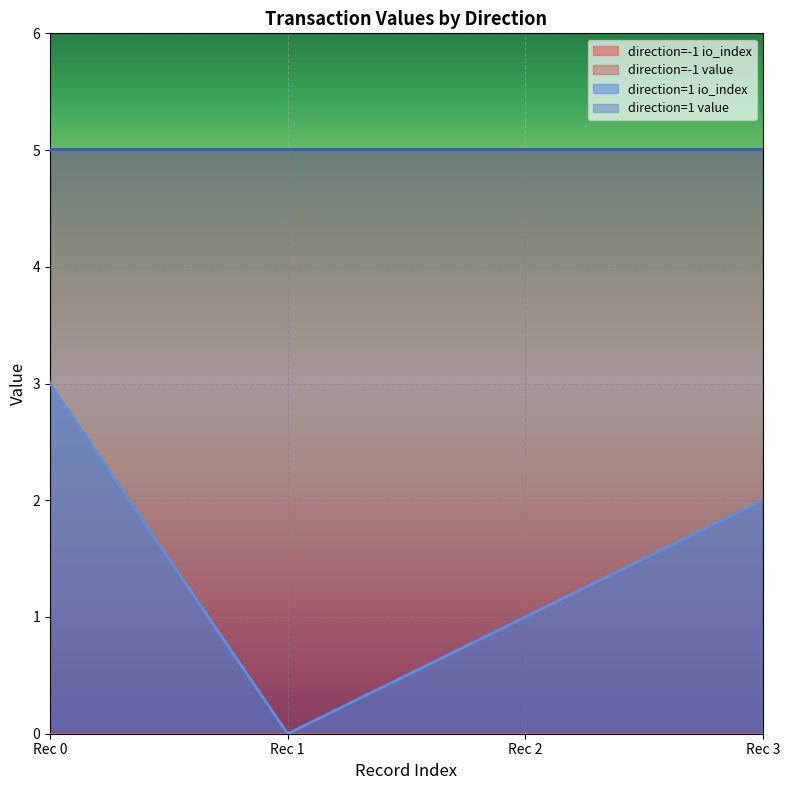

What is the difference between the second highest and minimum values in the io_index series?

2.0